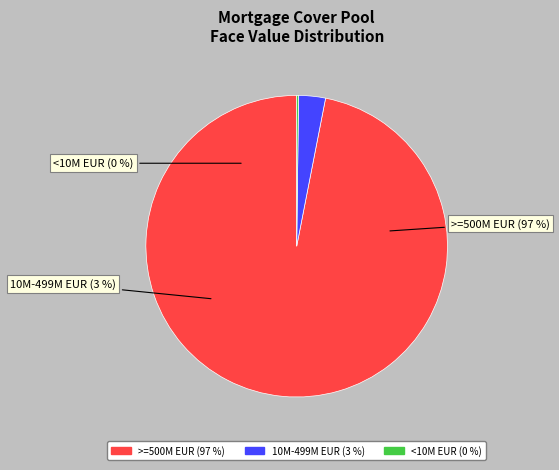

The XS2176710510 slice represents 1% of the pie. True or false?

False